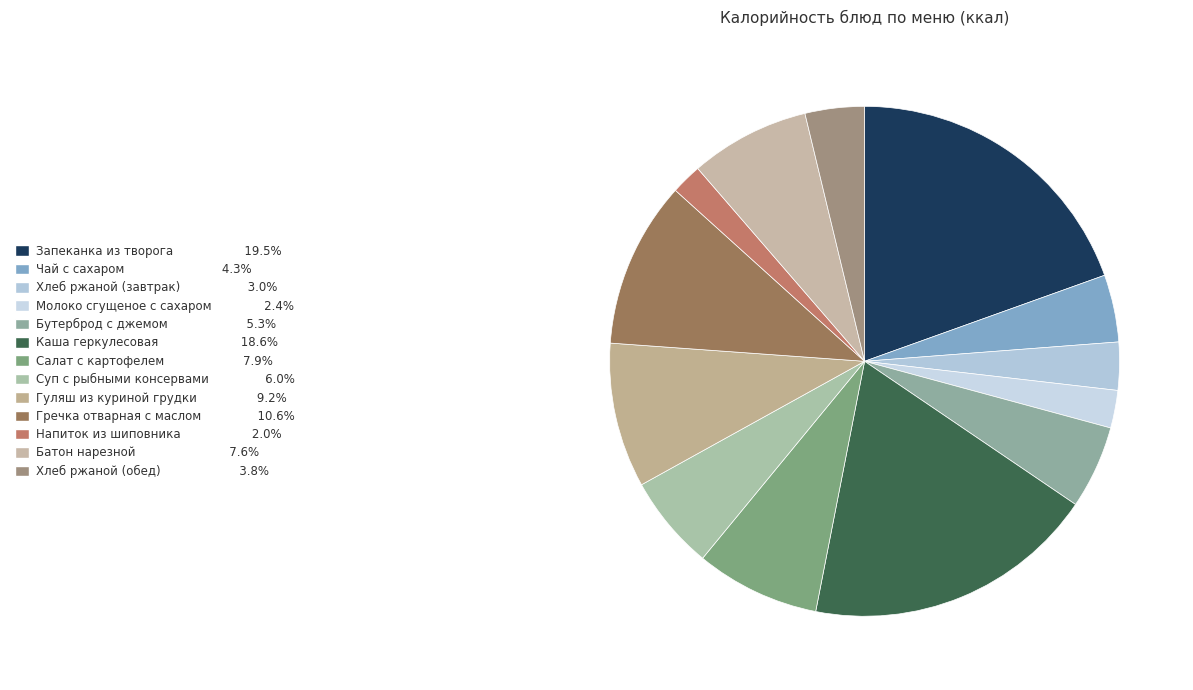

To the nearest percent, what portion does Бутерброд с джемом represent?

5%